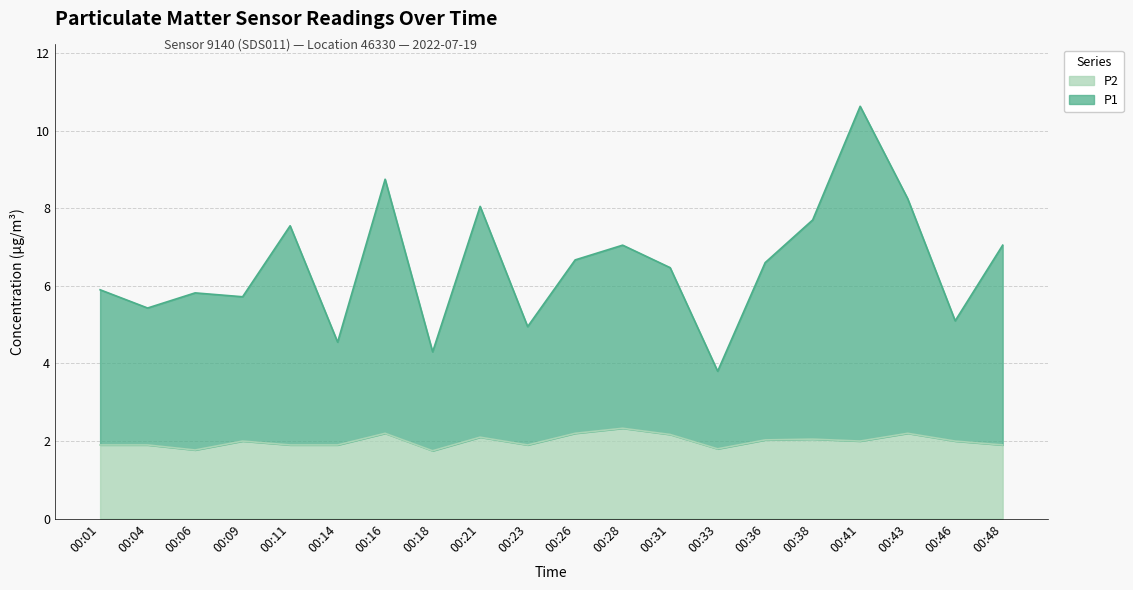

Is the value of P2 at 00:16 greater than the value of P1 at 00:48?

No